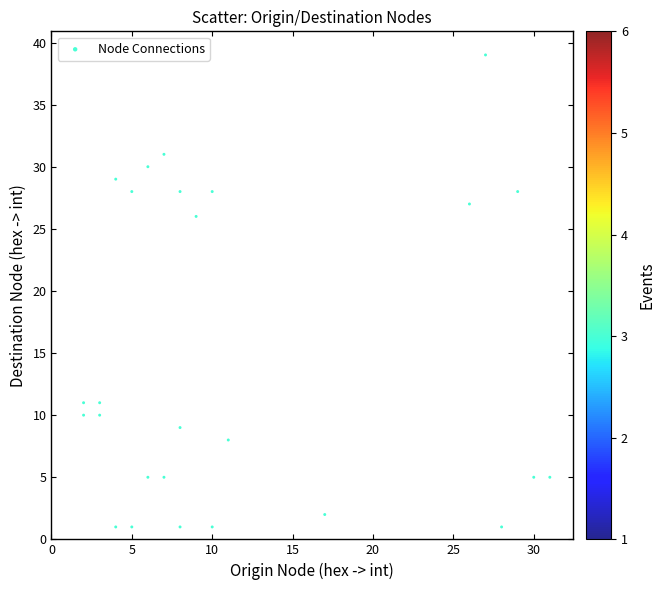

What Y value in the scatter plot is closest to 20?

26